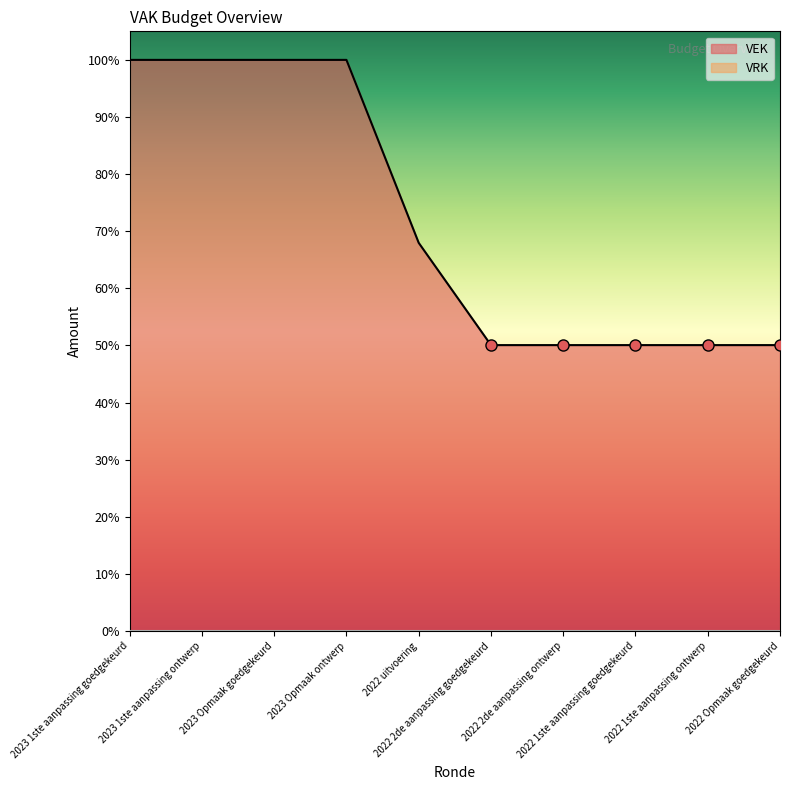

How many lines are shown in the chart?

1